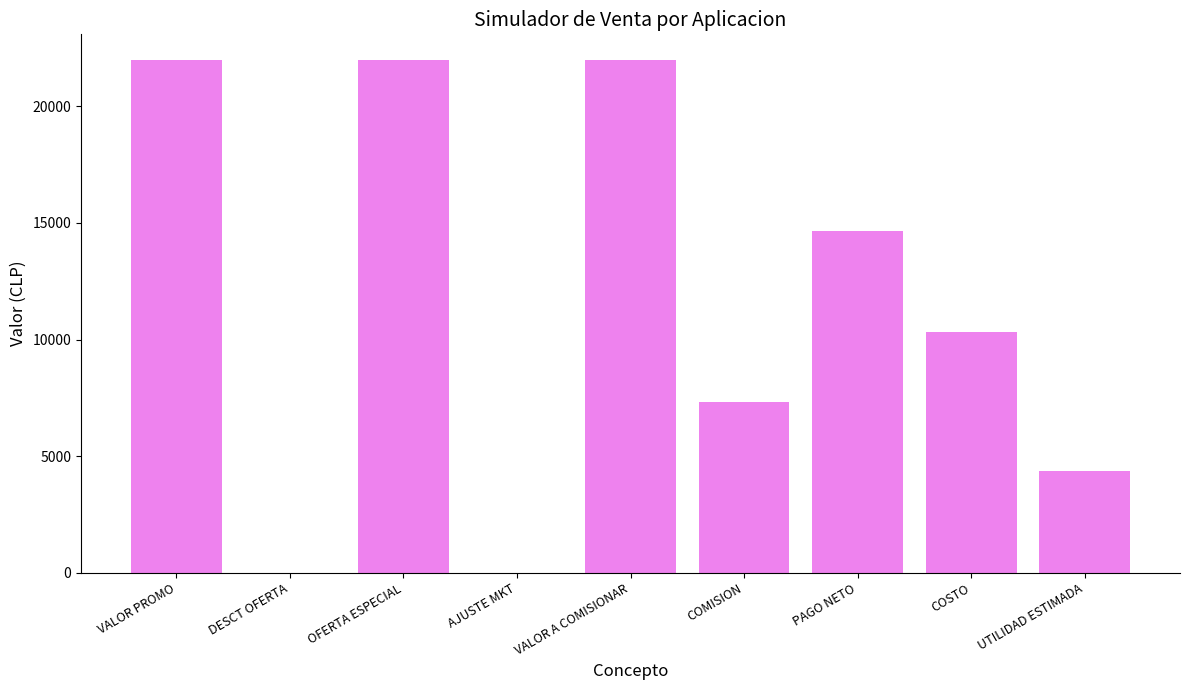

Between PAGO NETO and VALOR PROMO, which is larger?

VALOR PROMO